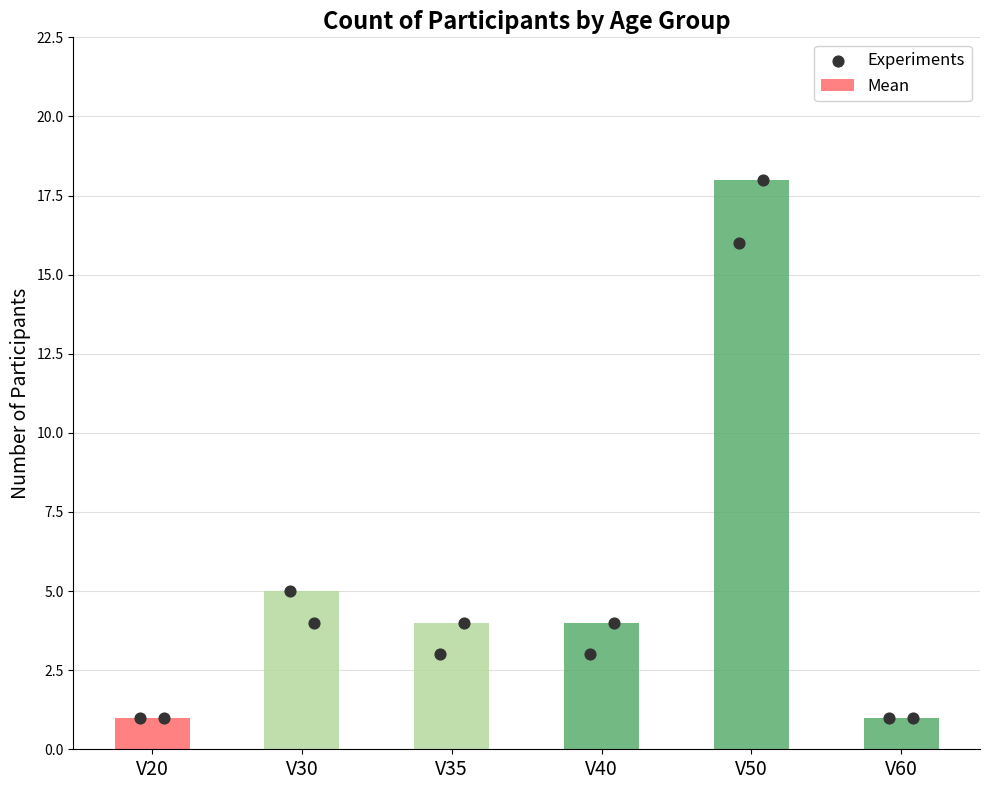

What is the change in value from V30 to V35?

-1